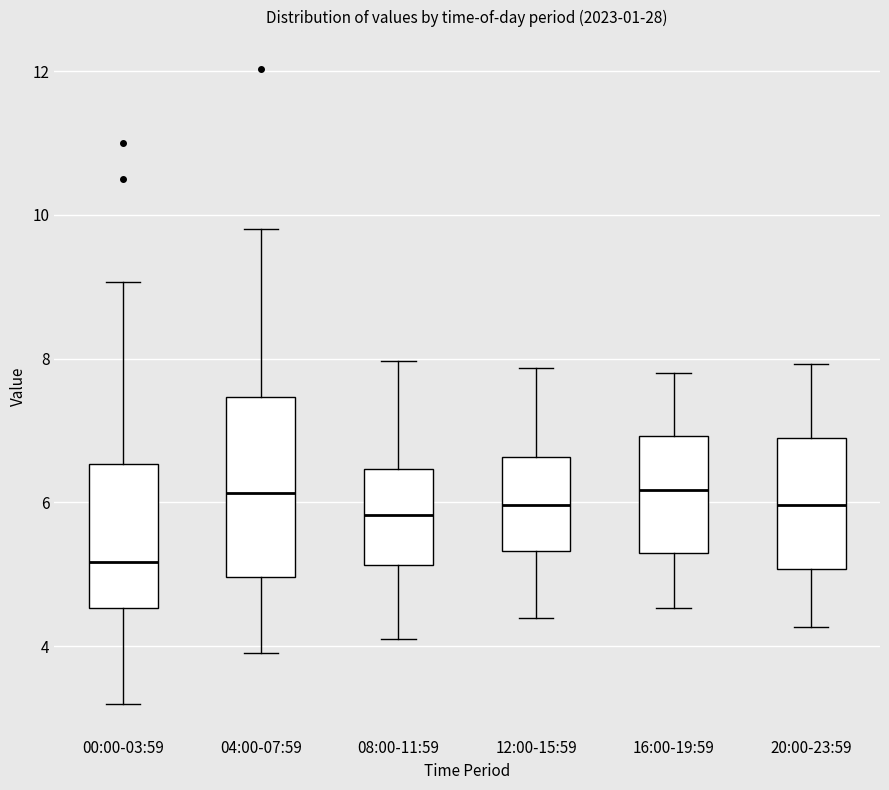

Reading left to right, read every box against the y-axis: the position of its median line, the range the box covers, and the ends of its whiskers. The values are not printed on the chart, so give them approximately, as read against the axis.

00:00-03:59: median 5.2, box 4.6 to 6.6, whiskers 3.2 to 9.0
04:00-07:59: median 6.2, box 5.0 to 7.4, whiskers 4.0 to 9.8
08:00-11:59: median 5.8, box 5.2 to 6.4, whiskers 4.2 to 8.0
12:00-15:59: median 6.0, box 5.4 to 6.6, whiskers 4.4 to 7.8
16:00-19:59: median 6.2, box 5.4 to 7.0, whiskers 4.6 to 7.8
20:00-23:59: median 6.0, box 5.0 to 7.0, whiskers 4.2 to 8.0